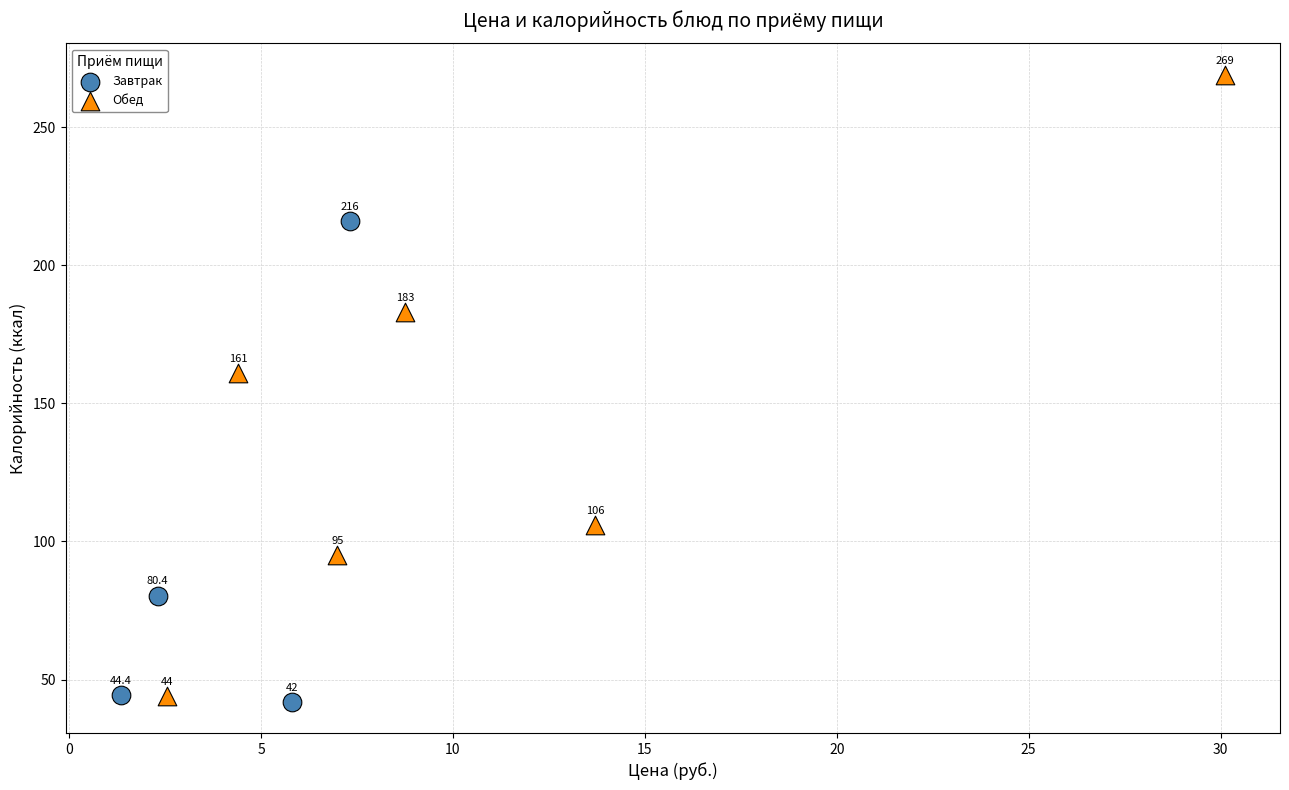

Which series reaches the maximum Y coordinate?

Обед